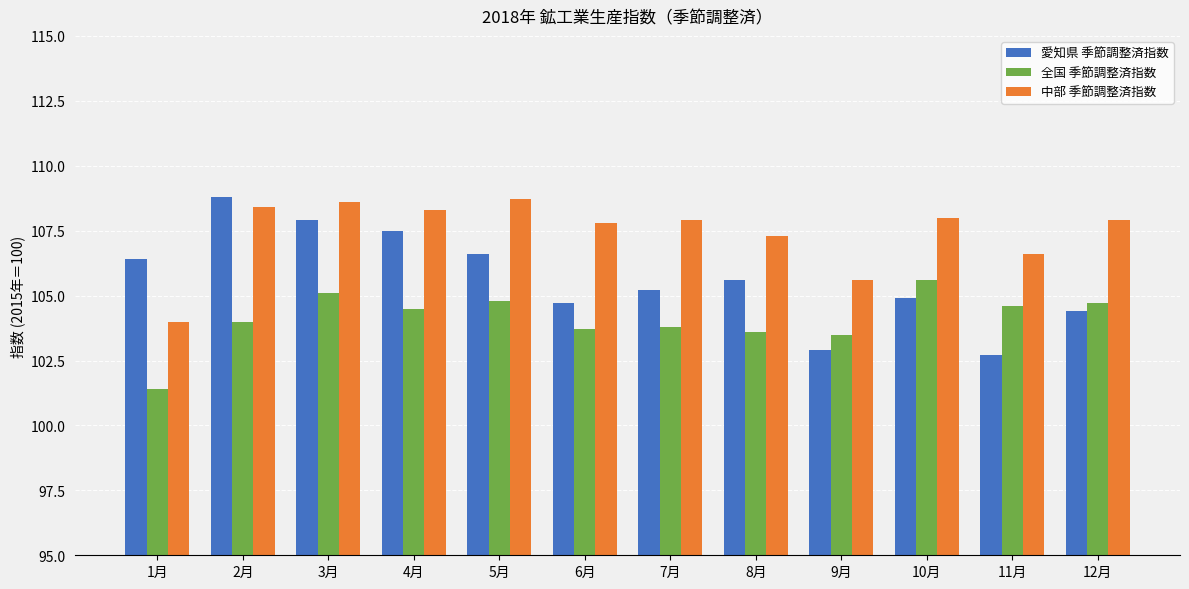

Are the bars grouped side by side (vs. stacked)?

Yes